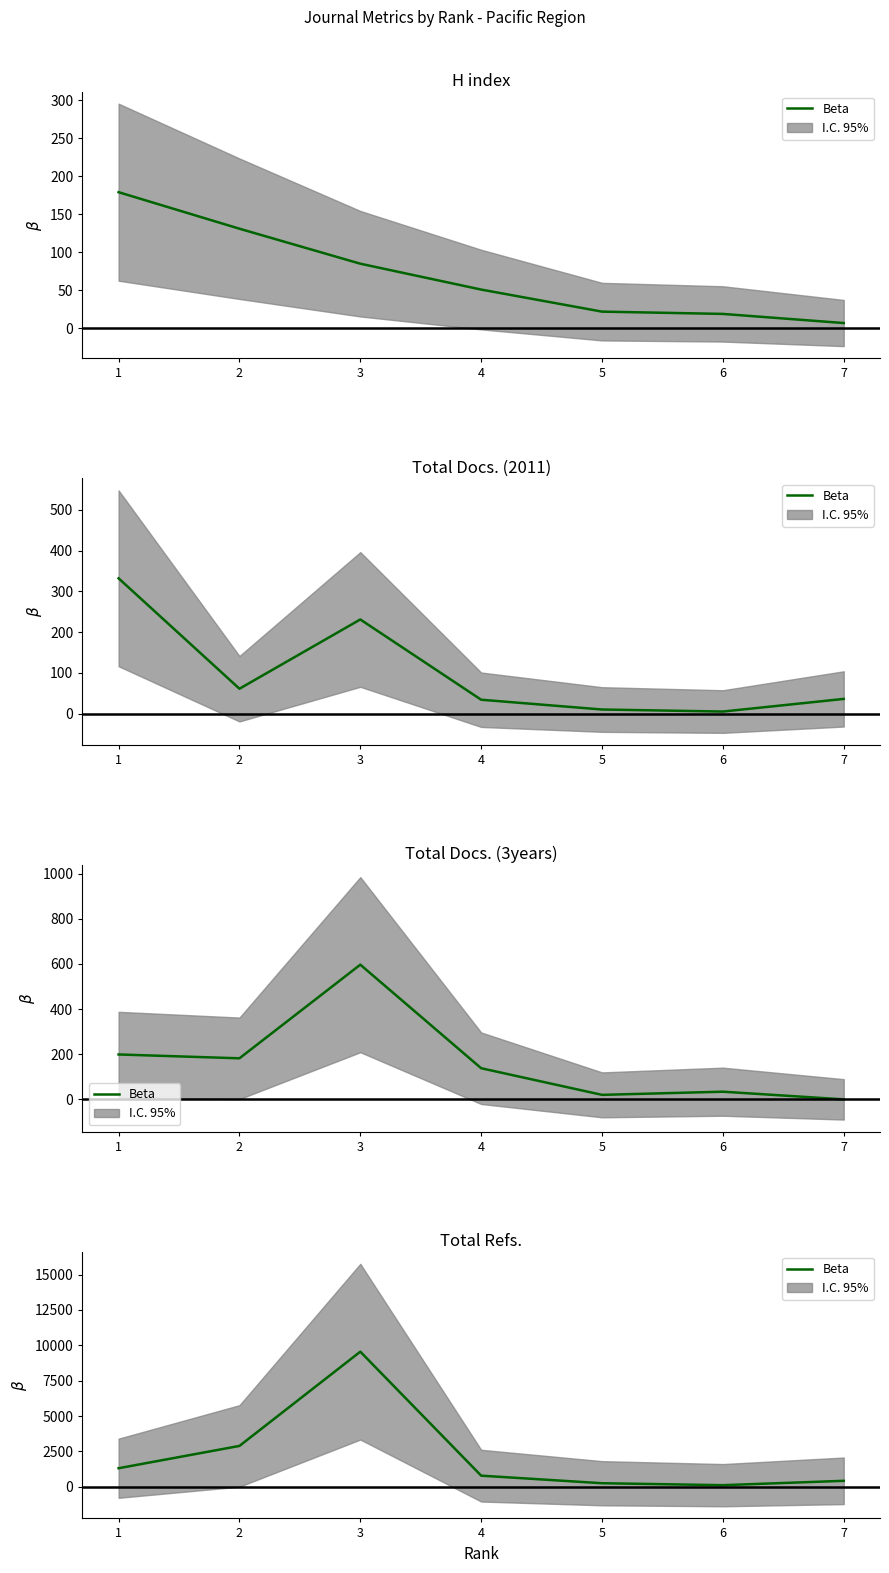

Approximately how many times larger is the value at 7 compared to 2?

0.1